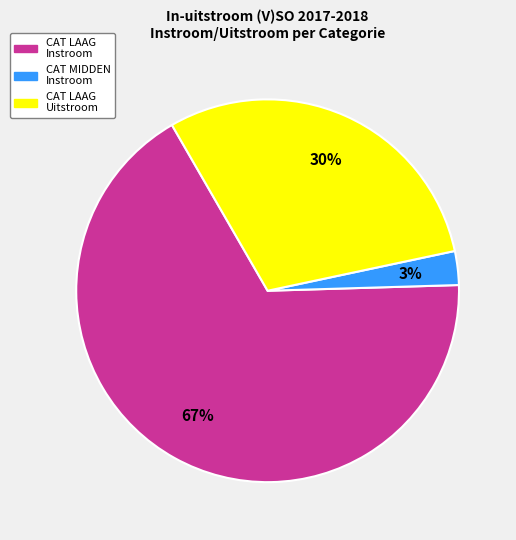

Is there a majority slice in this chart?

Yes